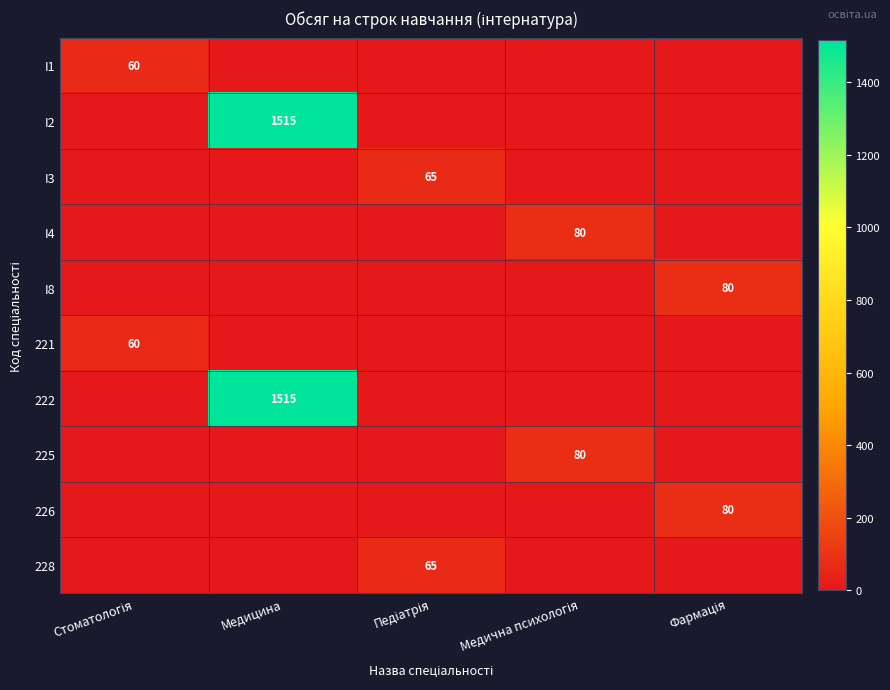

At which label does 222 reach its peak?

Медицина